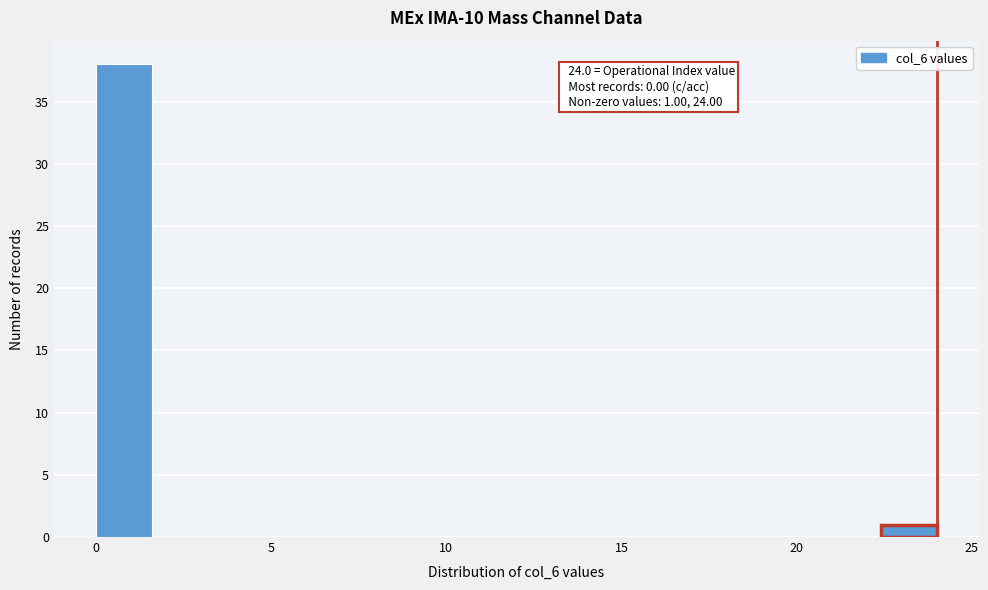

Read against the x-axis, roughly where is the centre of the tallest bar?

1.0